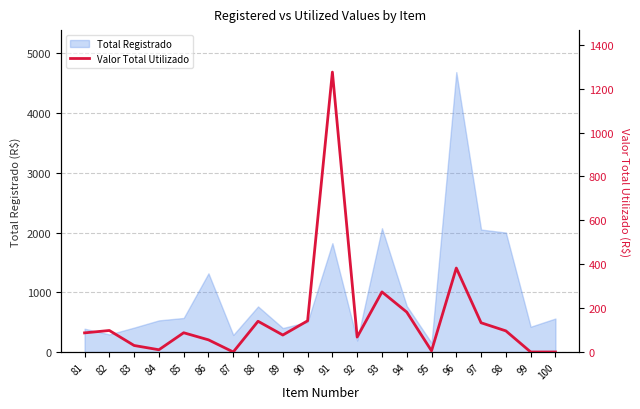

What is the difference between the maximum and minimum values?

1276.0